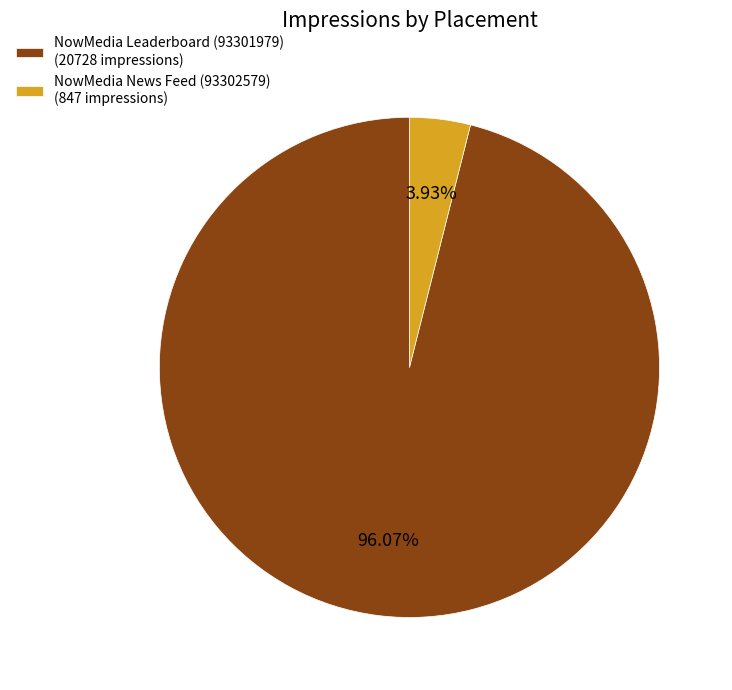

To the nearest percent, what is the difference between the largest and smallest slice percentages?

92%